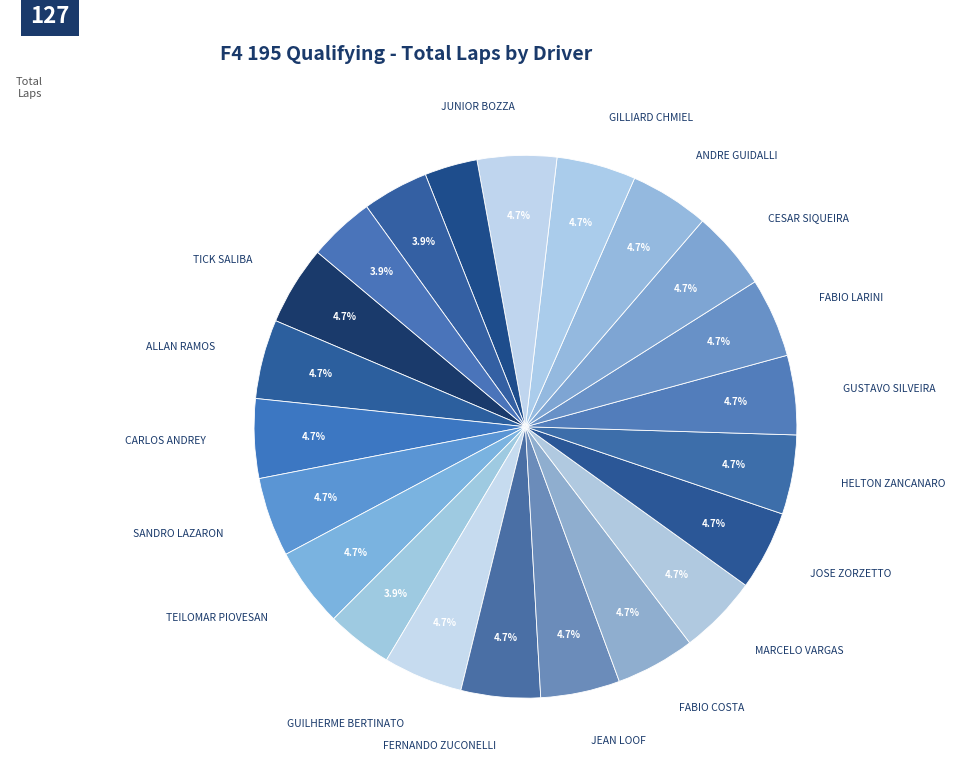

How many slices are in this pie chart?

22